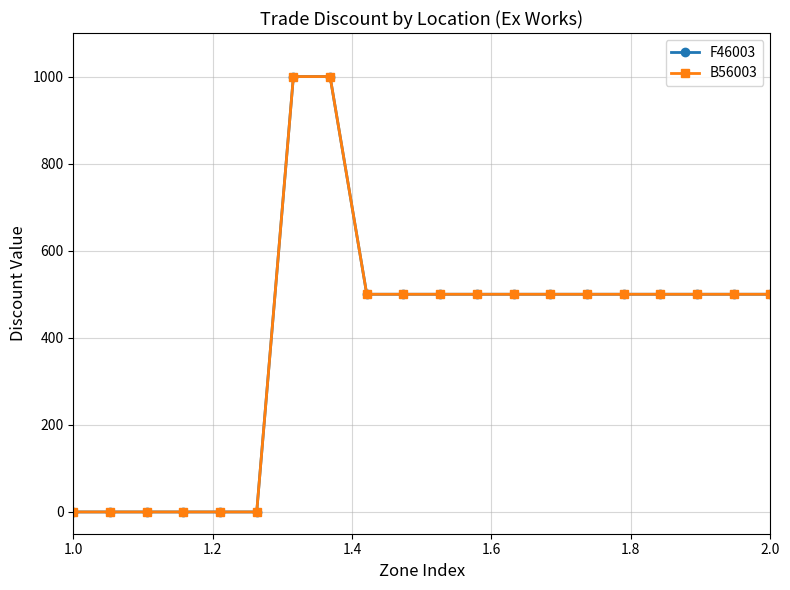

Does the chart have visible grid lines?

Yes